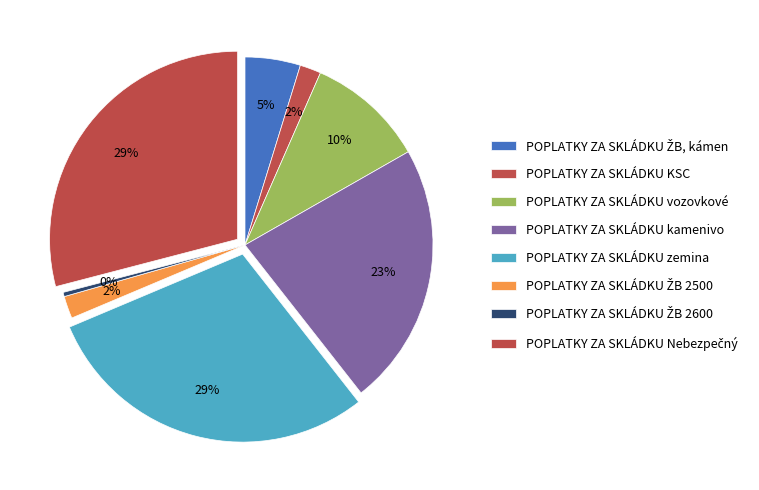

Which slice is the largest?

POPLATKY ZA SKLÁDKU zemina